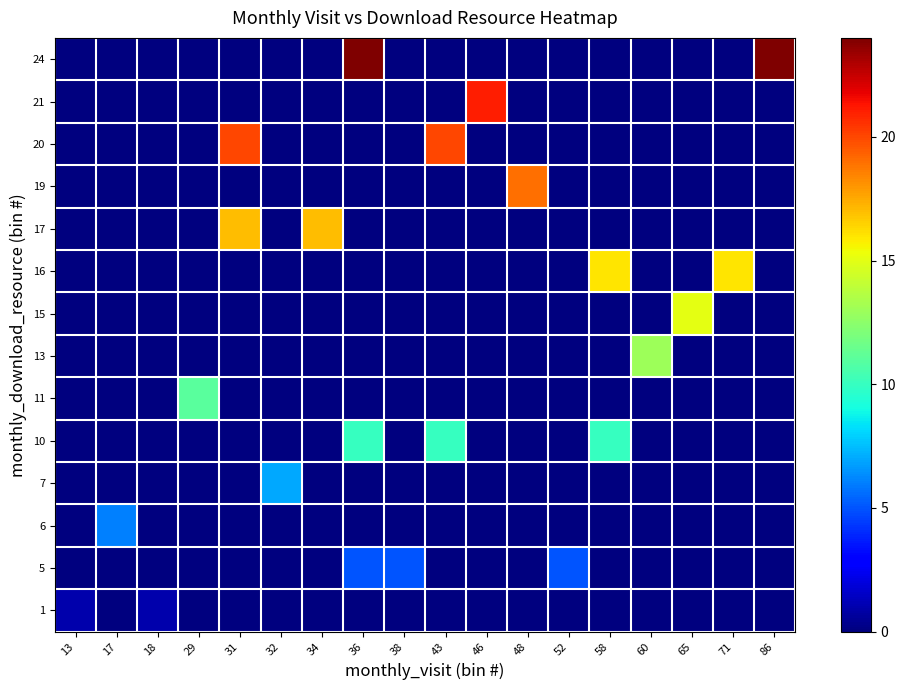

What is the difference between the highest and lowest values at 46?

21